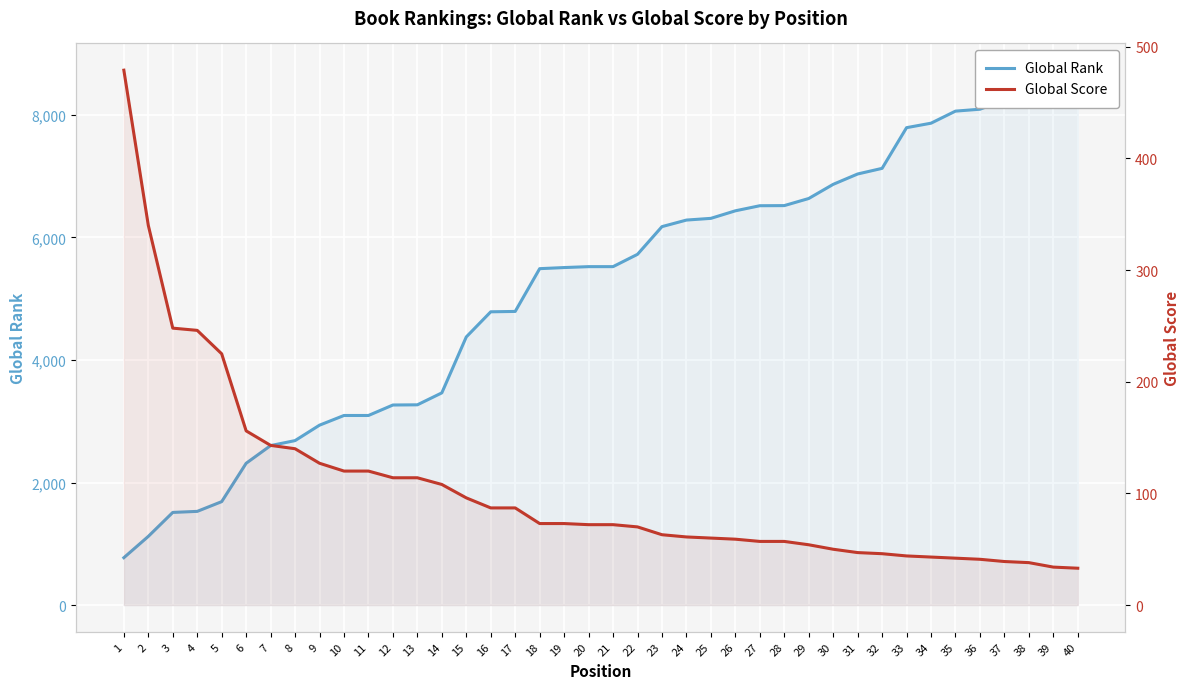

True or false: Global Score and Global Rank cross at least once.

False